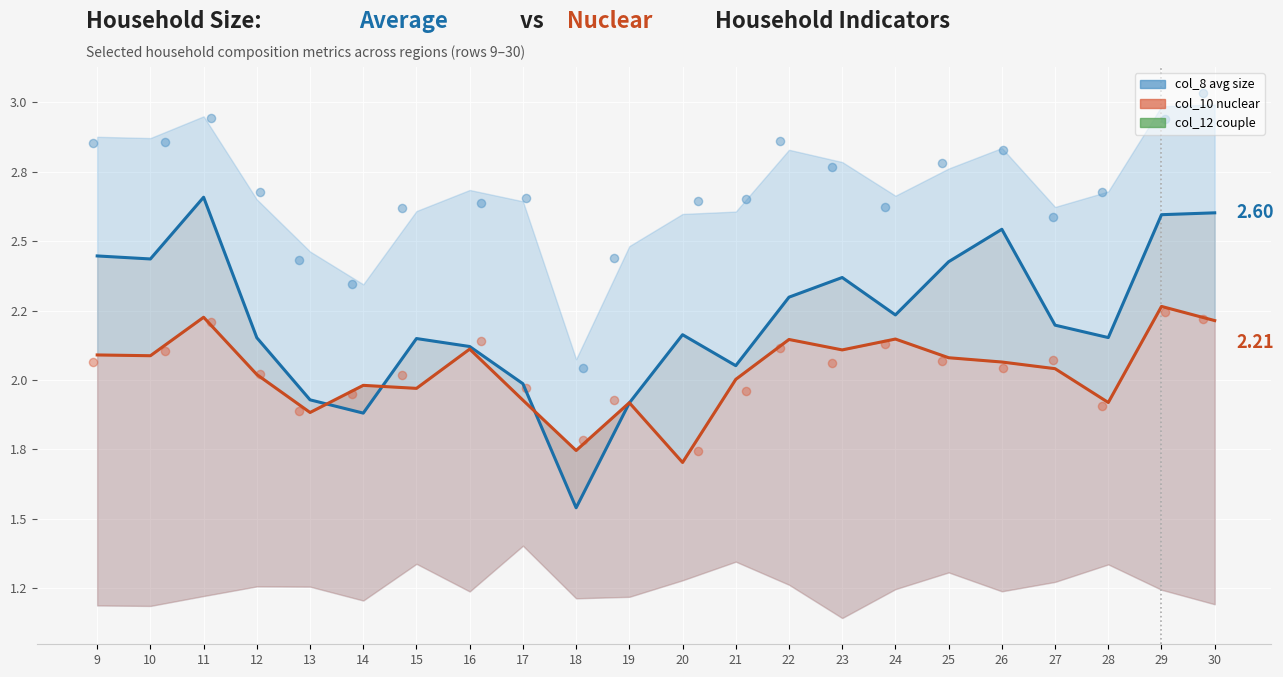

Which series reaches the minimum Y coordinate?

col_8 (avg size)